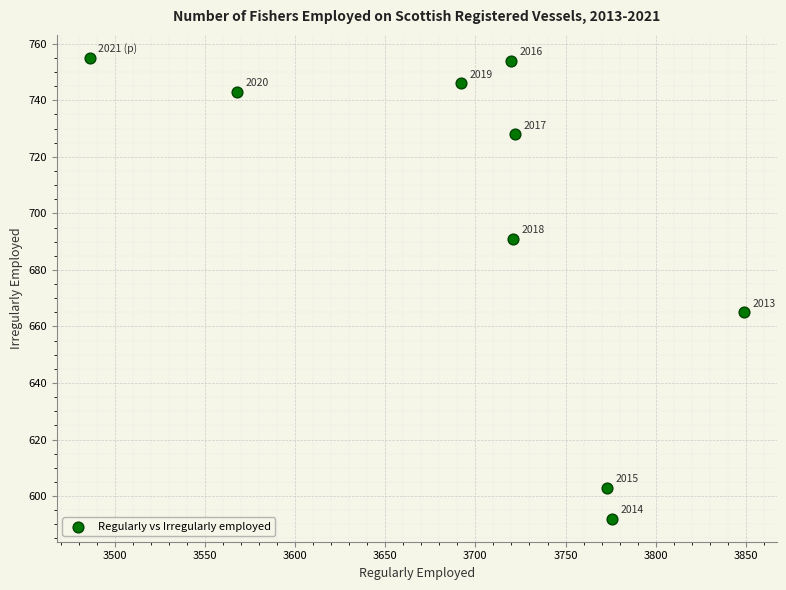

What Y value in the scatter plot is closest to 673?

665